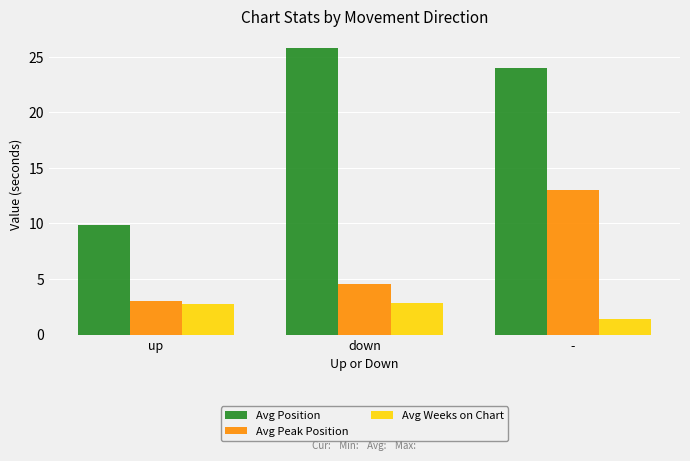

What is the difference between the Avg Peak Position values at up and down?

1.6